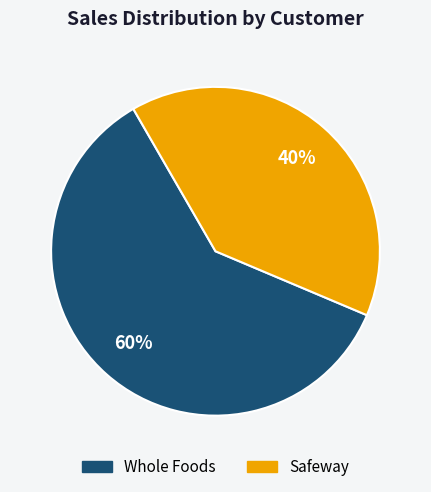

What is the largest slice in the pie chart?

Whole Foods